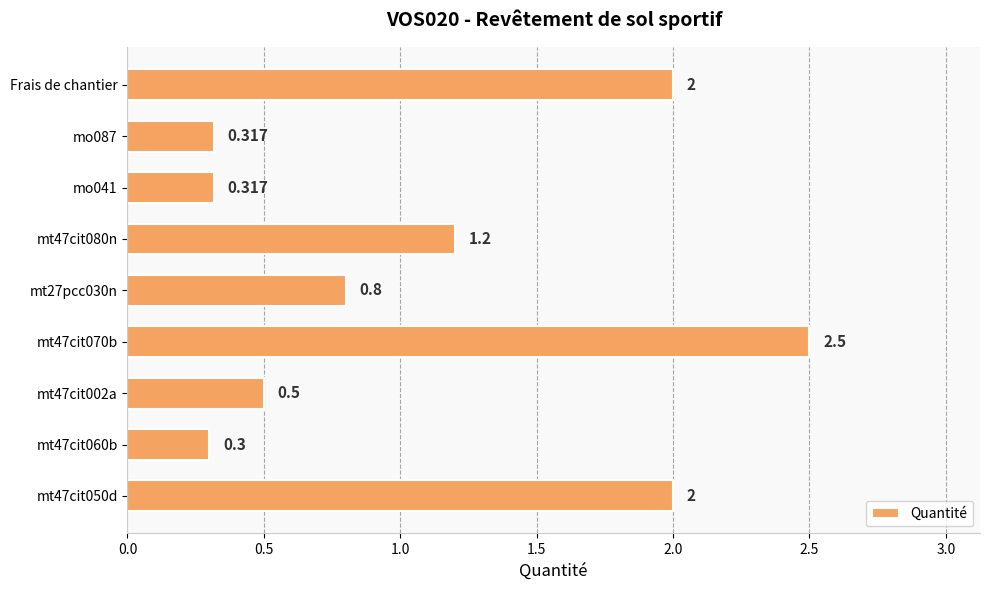

How many bars are there in total?

9